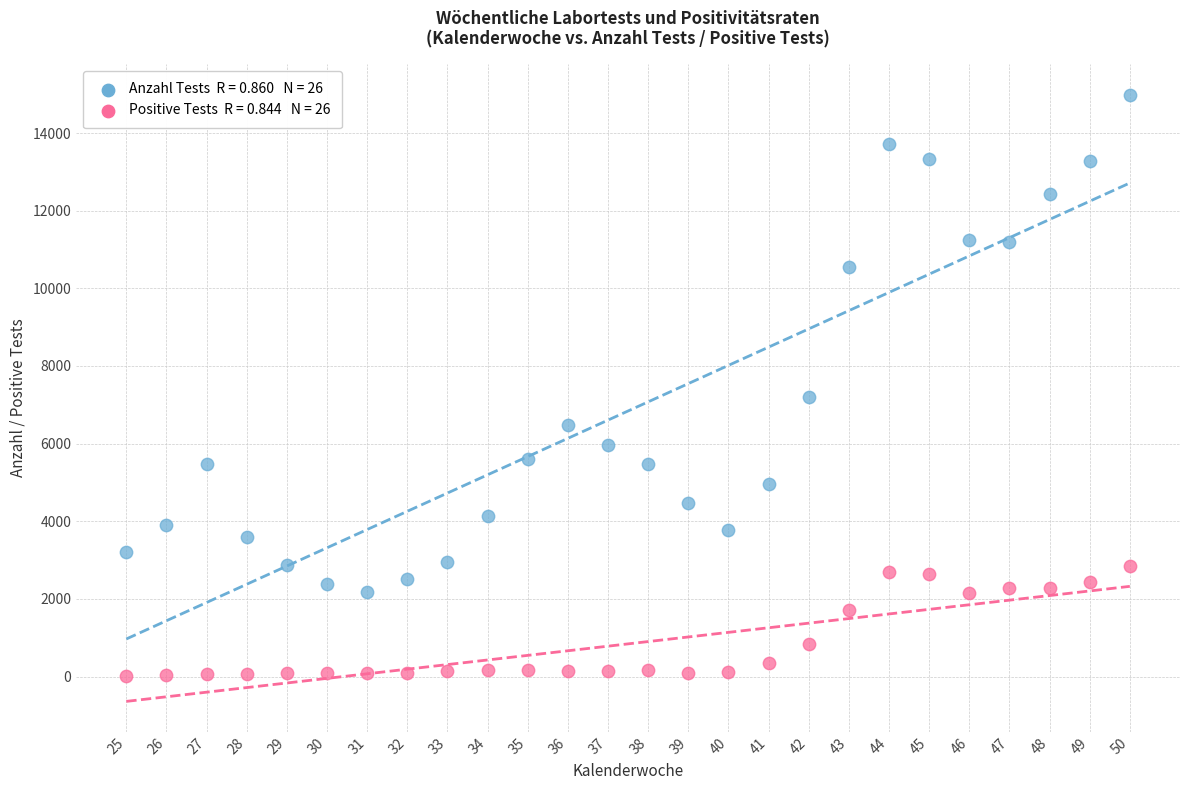

Across all data points, what is the range of Y values (max minus min)?

14977.2